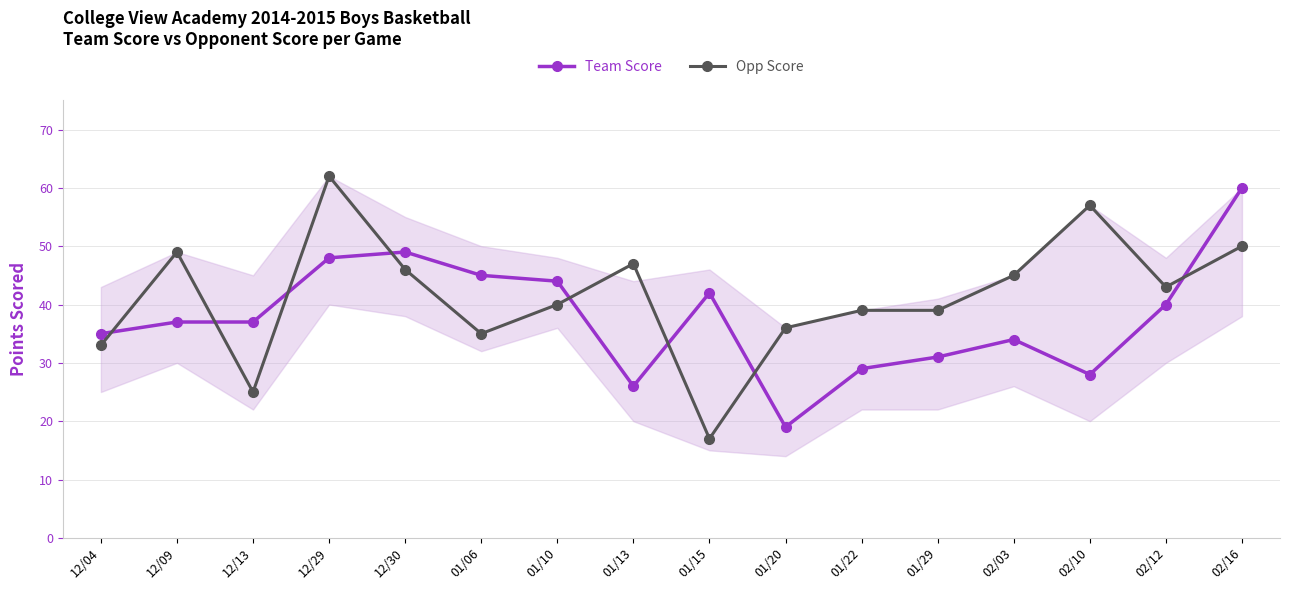

What is the approximate value of Opp Score at 01/15, to the nearest 5?

15